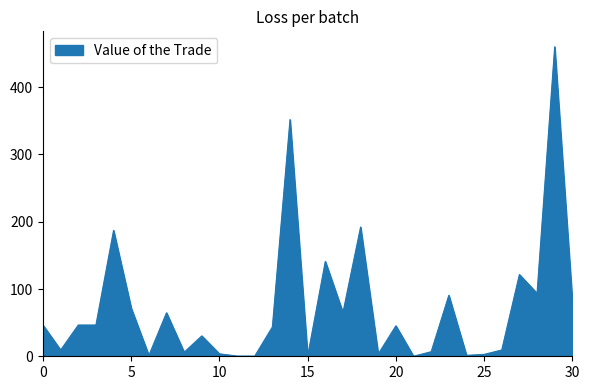

What is the maximum value shown in the chart?

460.0